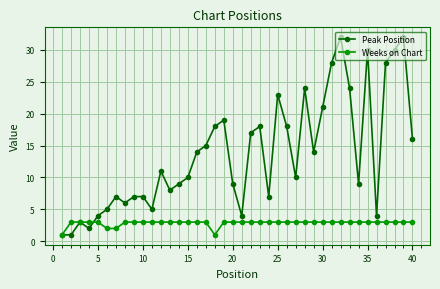

Reading left to right, what are all the values shown in this chart?

Peak Position: 1	1	3	2	4	5	7	6	7	7	5	11	8	9	10	14	15	18	19	9	4	17	18	7	23	18	10	24	14	21	28	32	24	9	30	4	28	30	32	16
Weeks on Chart: 1	3	3	3	3	2	2	3	3	3	3	3	3	3	3	3	3	1	3	3	3	3	3	3	3	3	3	3	3	3	3	3	3	3	3	3	3	3	3	3